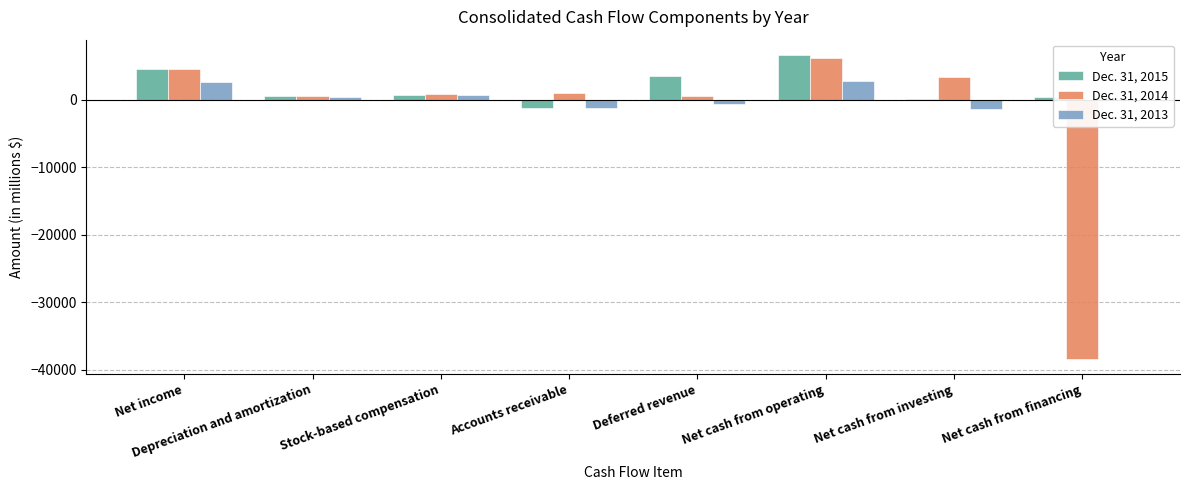

Which series has the largest total across all categories?

Dec. 31, 2015